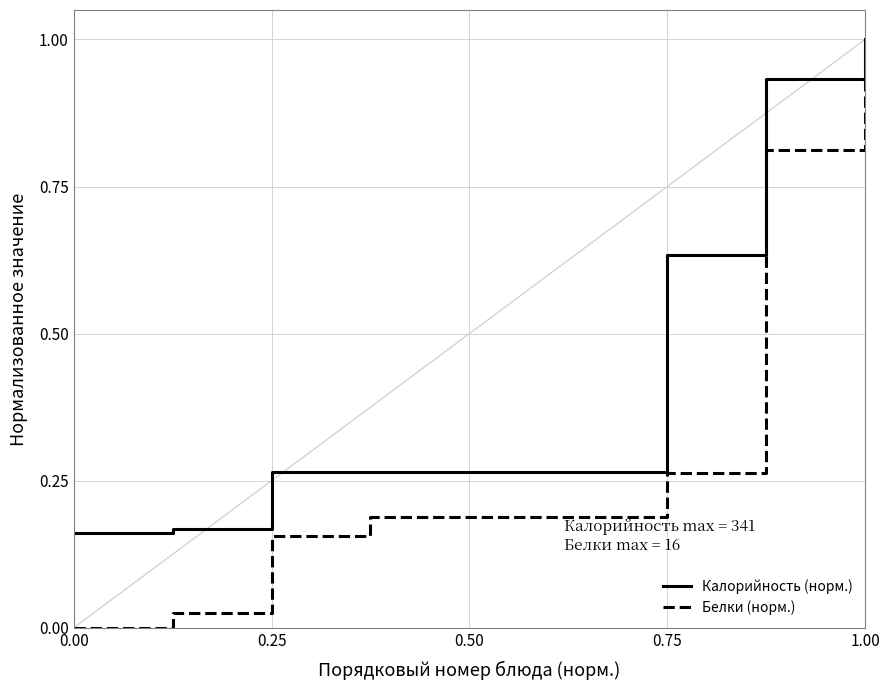

Which series has the largest total across all categories?

Калорийность (норм.)